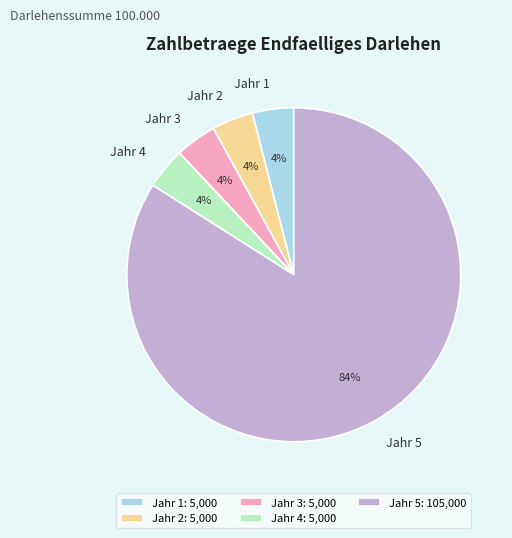

To the nearest percent, what is the combined percentage of Jahr 5 and Jahr 2?

88%